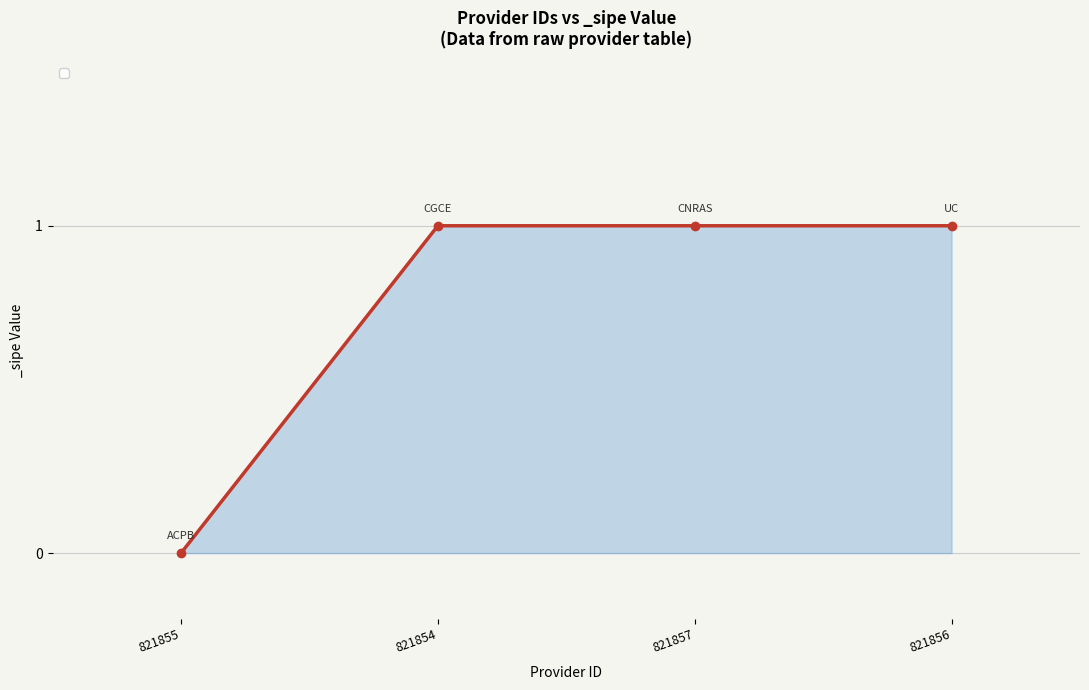

What is the difference between the values at 821856 and 821855?

1